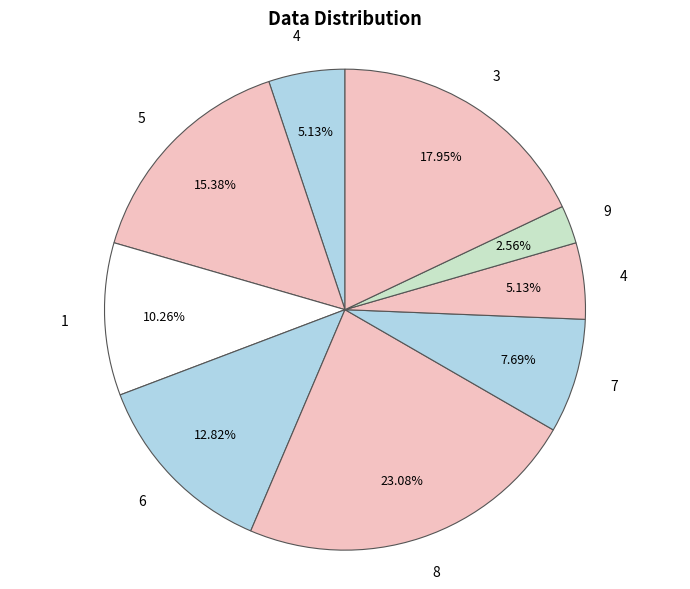

How many slices are in this pie chart?

9